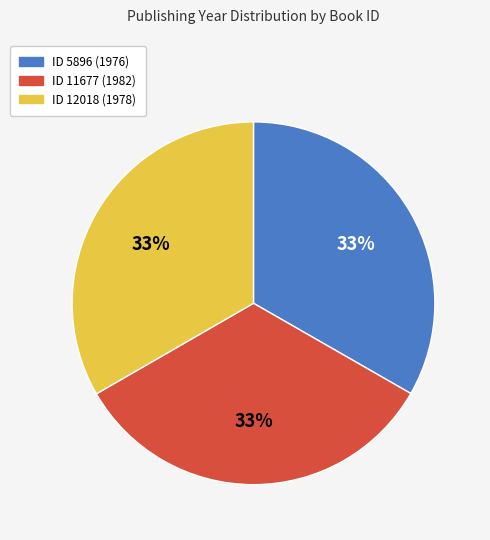

Is there a majority slice in this chart?

No